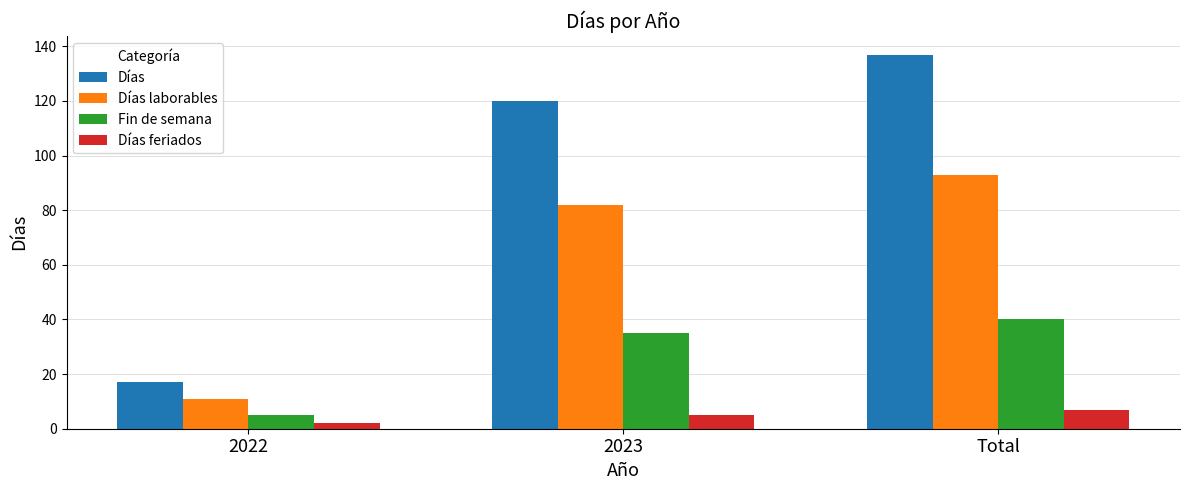

What is the label of the 2nd bar from the right?

2023